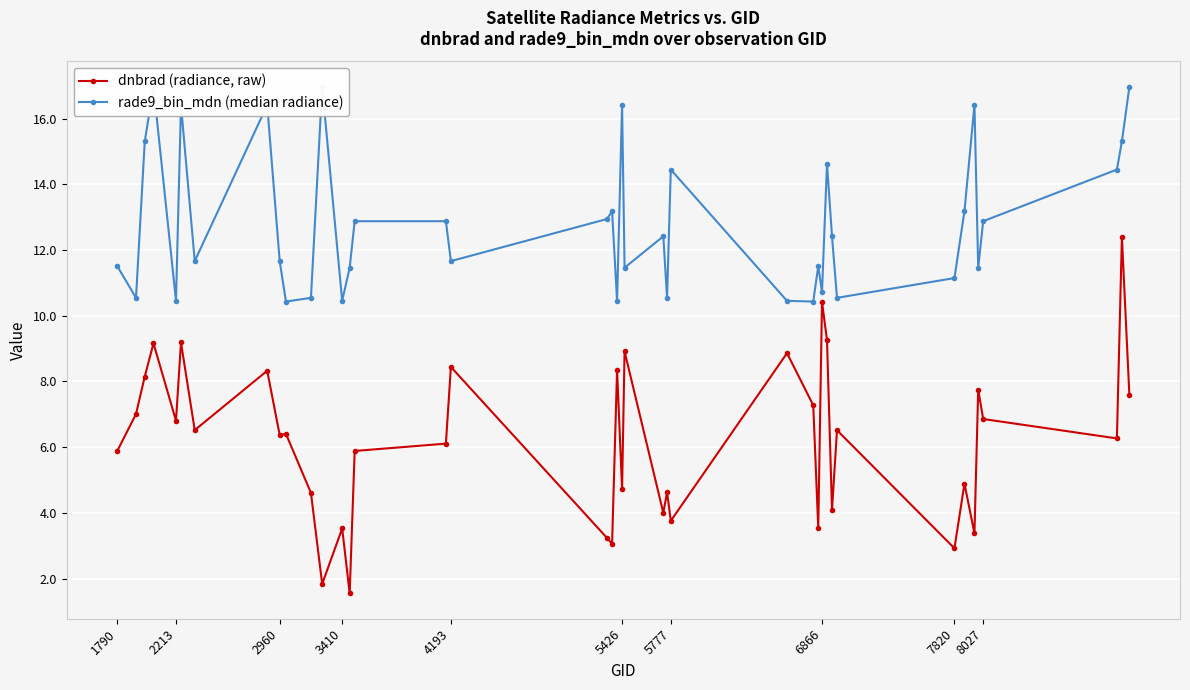

At which category does dnbrad (radiance, raw) reach its first local valley?

2213